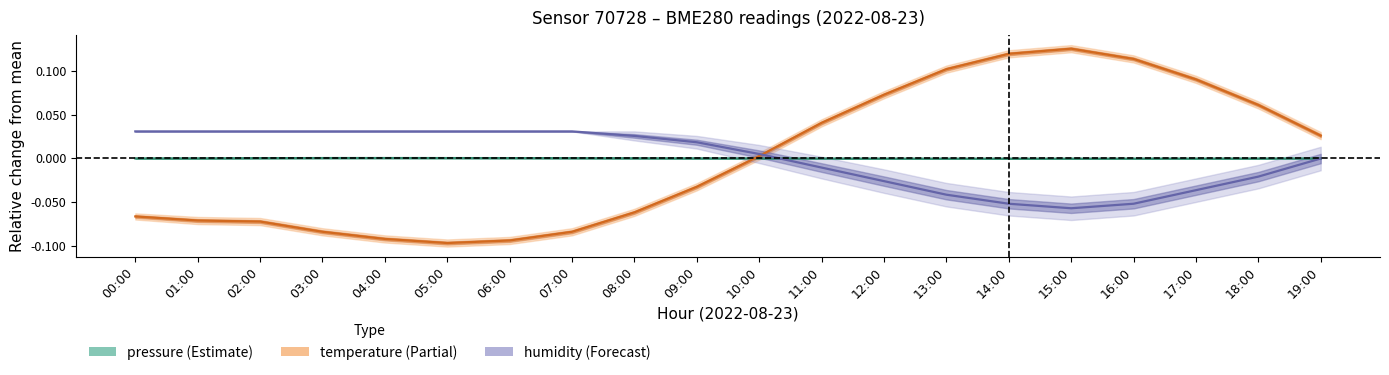

How many interior local valleys does the humidity series have?

1